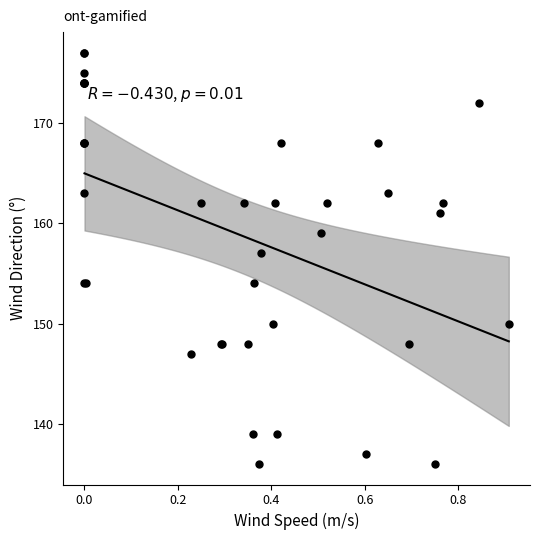

What Y value in the scatter plot is closest to 156?

157